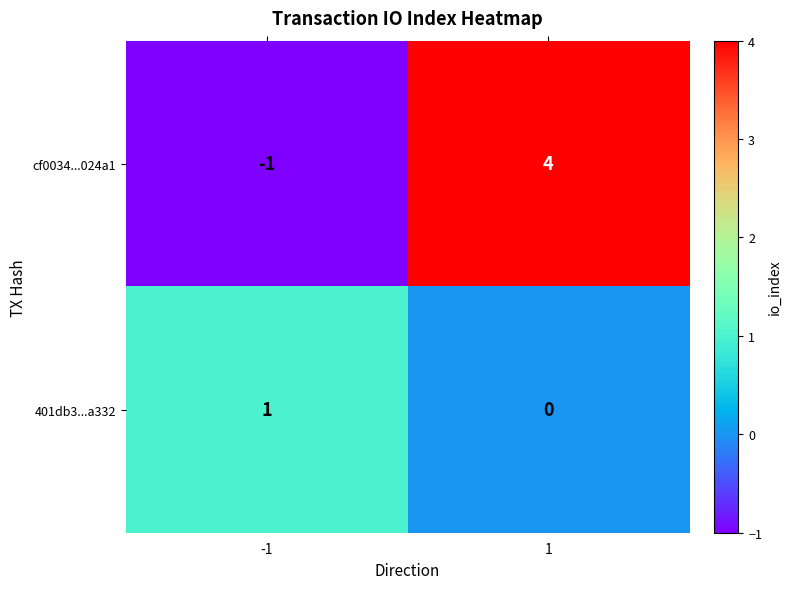

Which series changed the most between -1 and 1?

cf0034...024a1